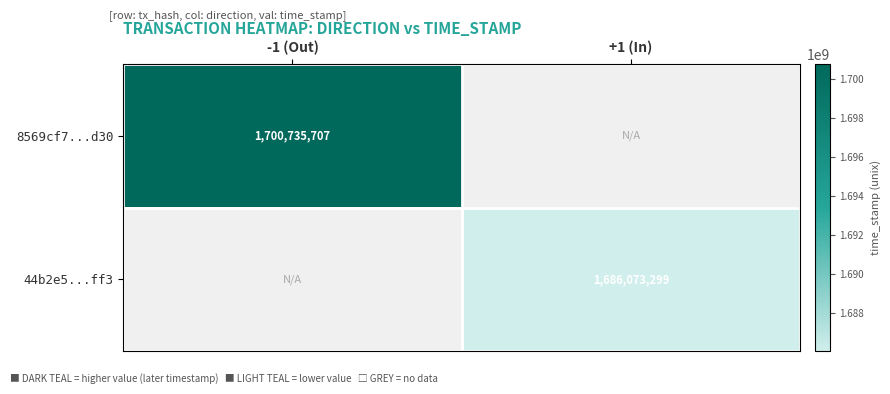

True or false: 44b2e5...ff3 has a value of 2290042890 at +1 (In).

False